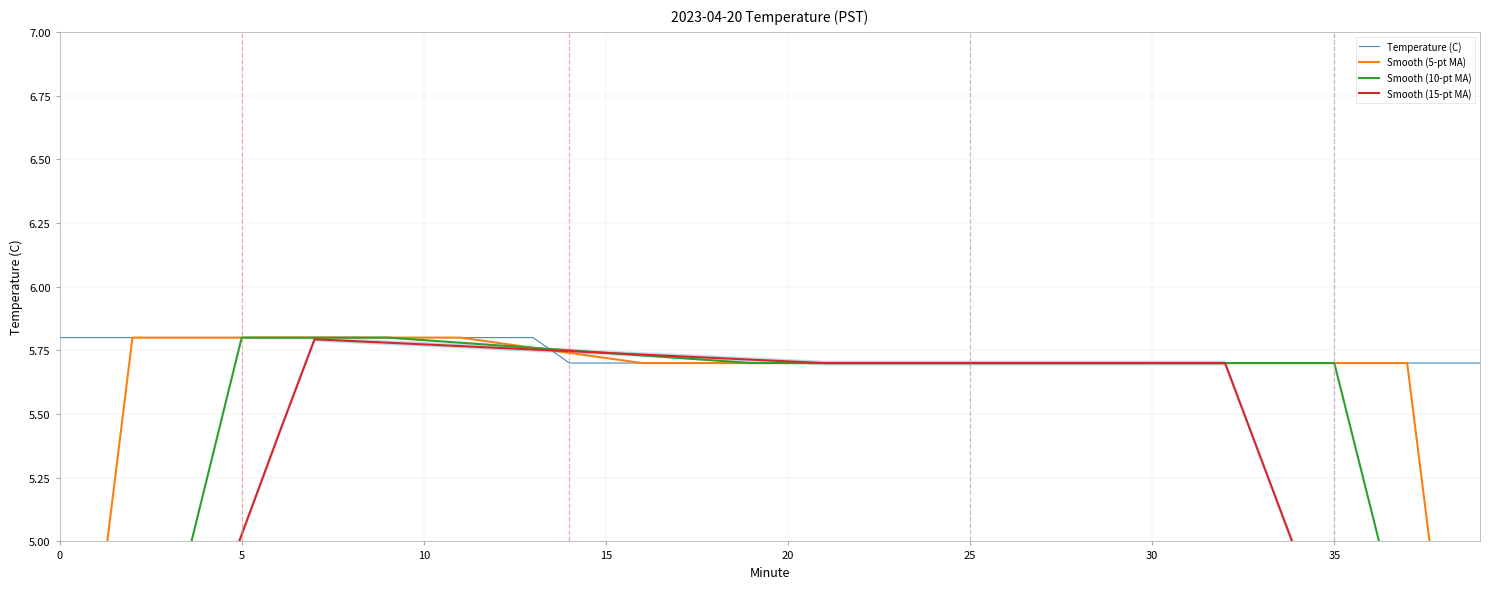

What is the highest value of the Temperature (C) series?

5.8